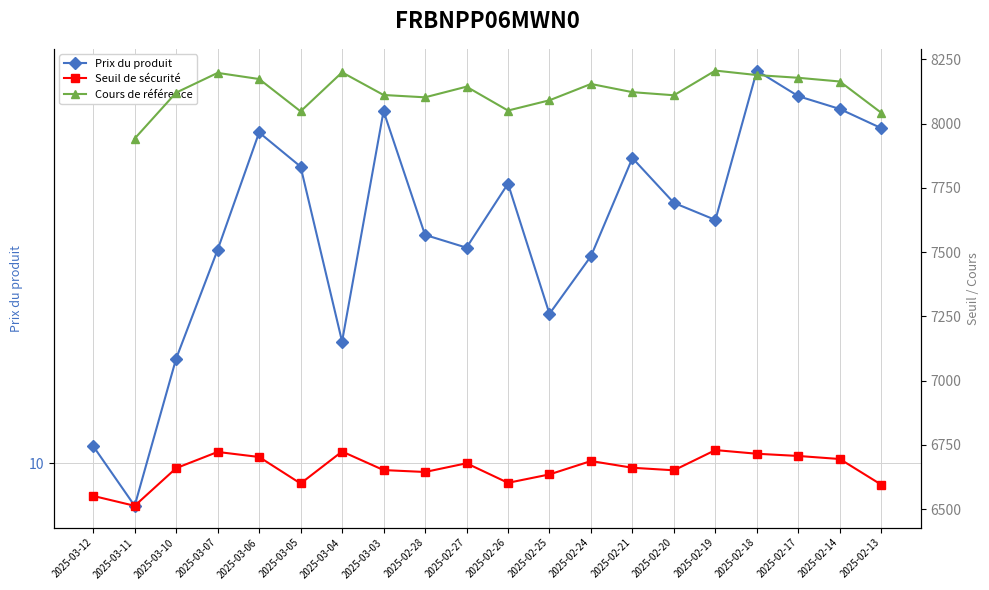

True or false: Prix du produit and Seuil de sécurité intersect in this chart.

False